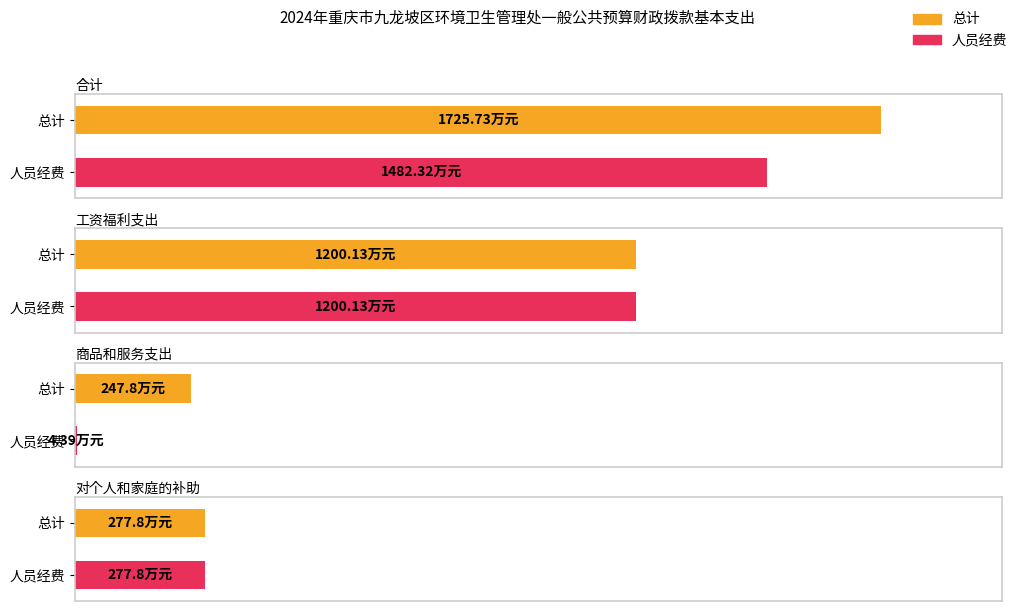

What is the value of the 总计 bar at the 1st from the left?

1725.7